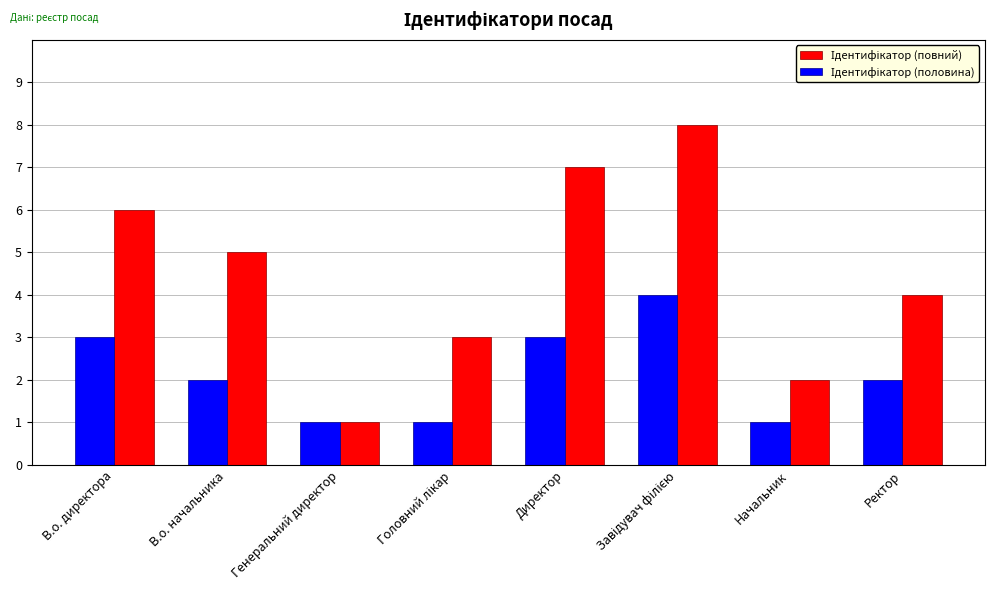

What is the spread (max minus min) of values at В.о. начальника?

3